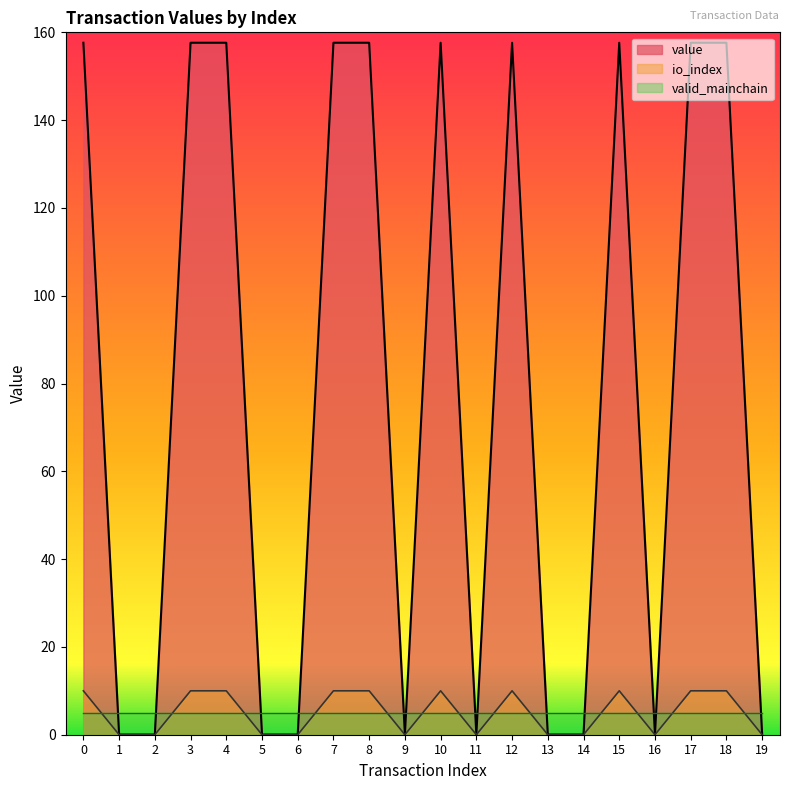

Which series has the largest total across all categories?

value